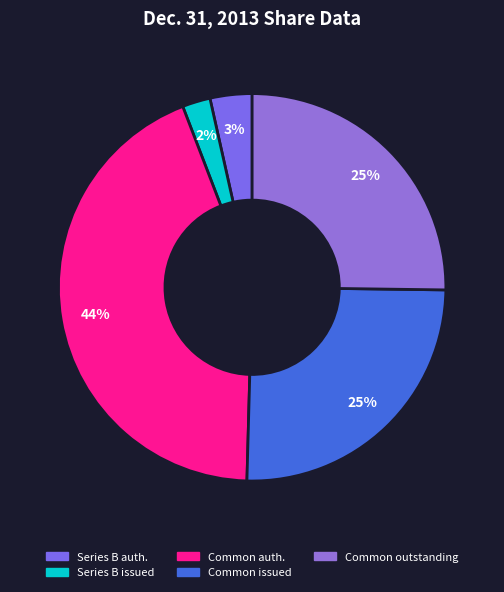

What is the largest slice in the pie chart?

Common stock, shares authorized